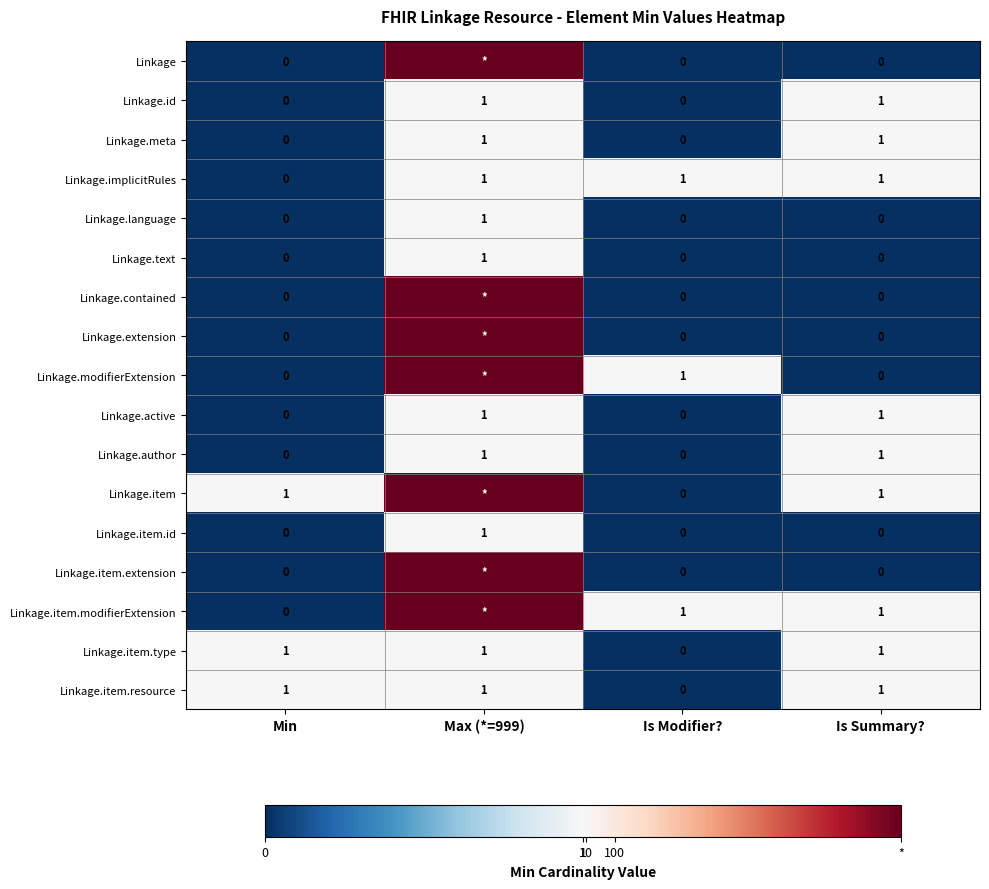

What is the average value of the Linkage.item.resource series?

1